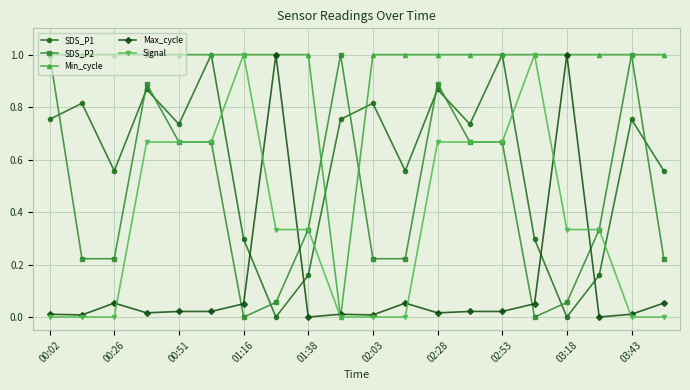

What is the sum of all Min_cycle values?

19.0